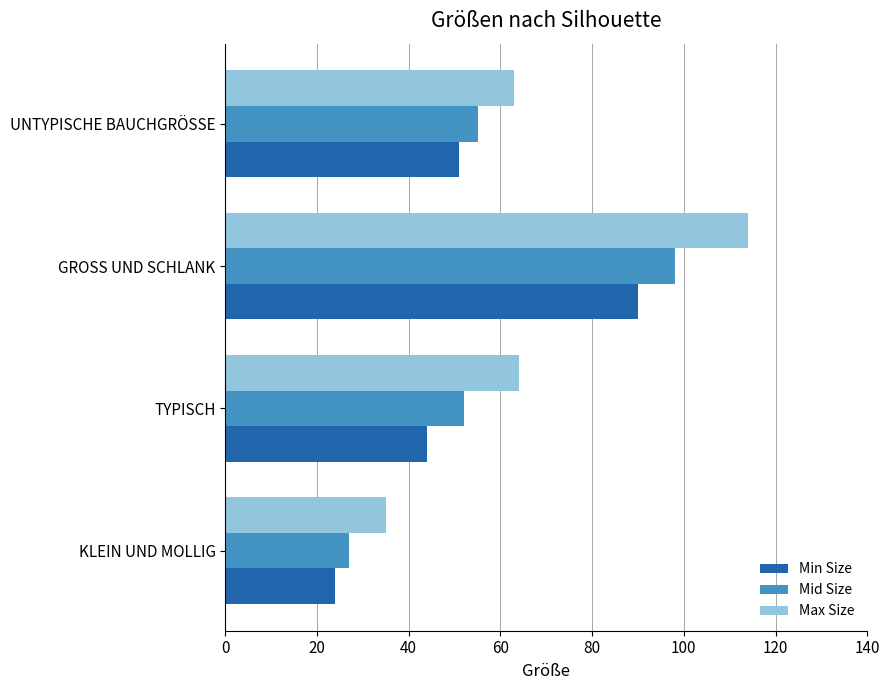

The value of Mid Size at TYPISCH is 28. True or false?

False